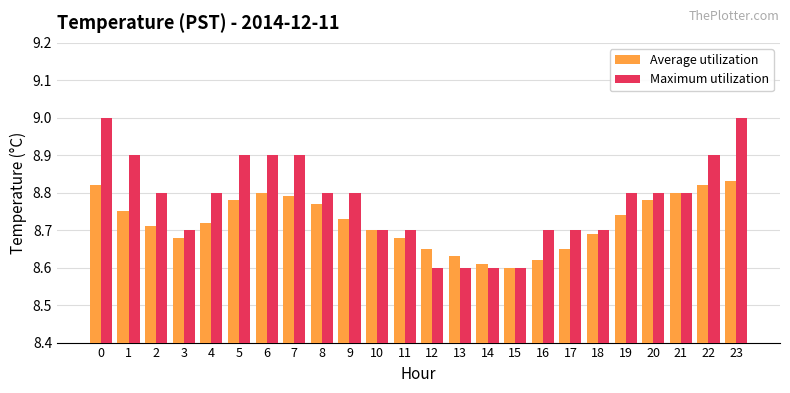

Which series has the widest spread of values?

Maximum utilization